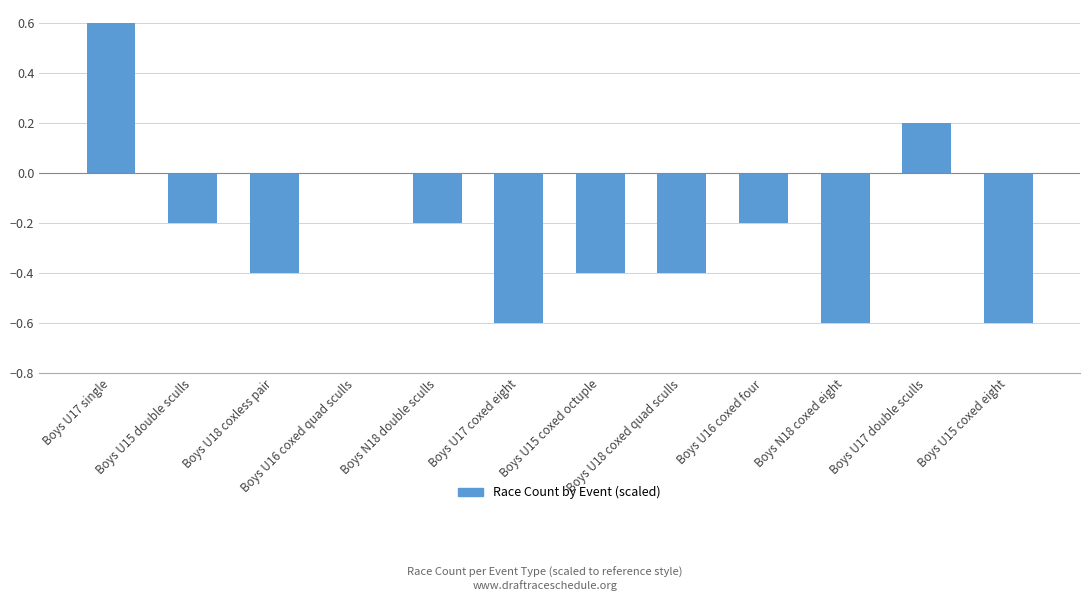

What is the sum of all values?

-2.8